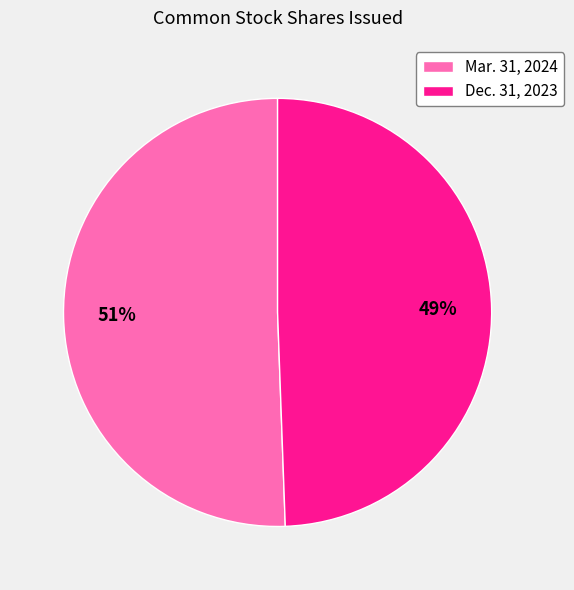

To the nearest percent, what is the combined percentage of Dec. 31, 2023 and Mar. 31, 2024?

100%